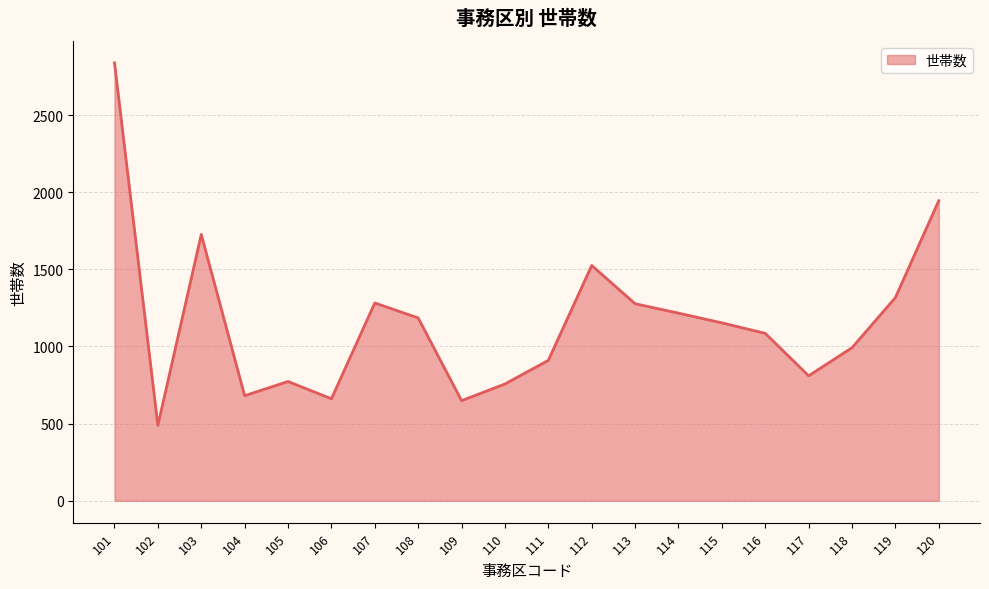

Where is the data nearest to the value 1663?

103